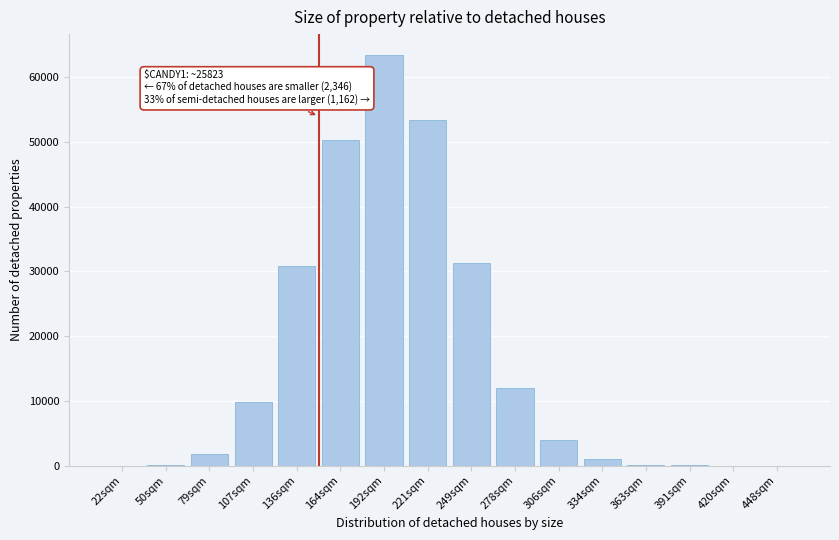

What is the ratio of the value at 79sqm to the value at 306sqm?

0.5